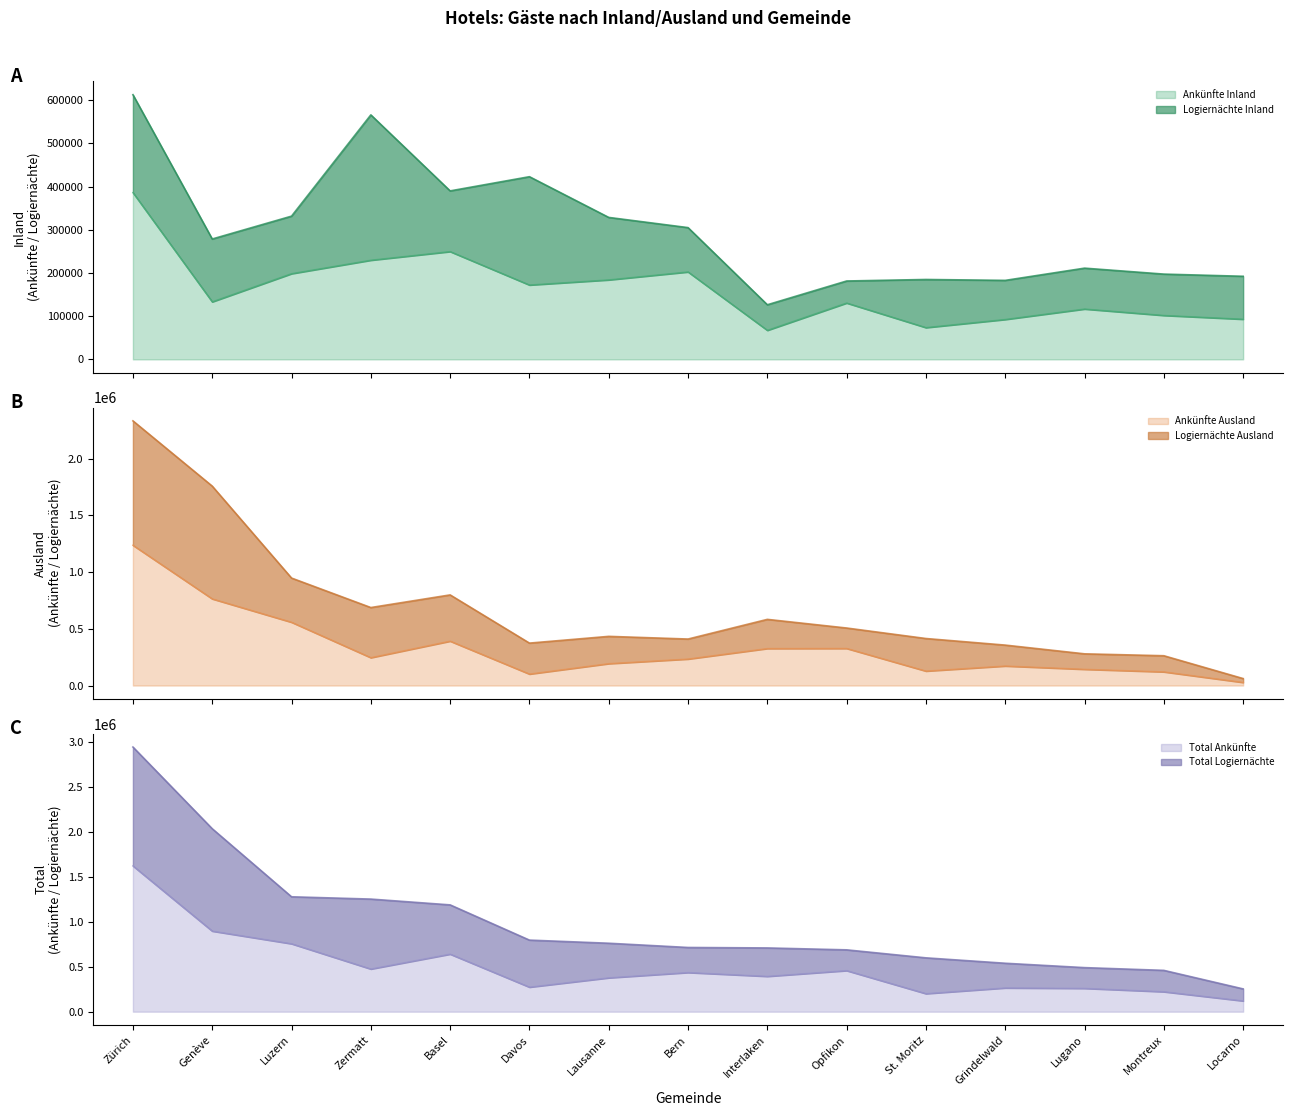

What is the highest value of the Logiernächte Inland series?

612972